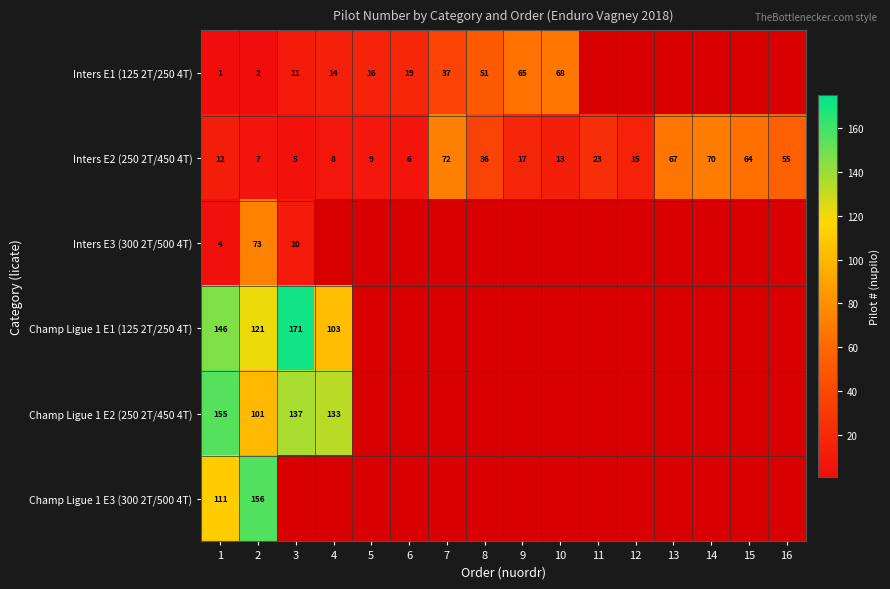

Which has a higher value, 10 or 5?

10